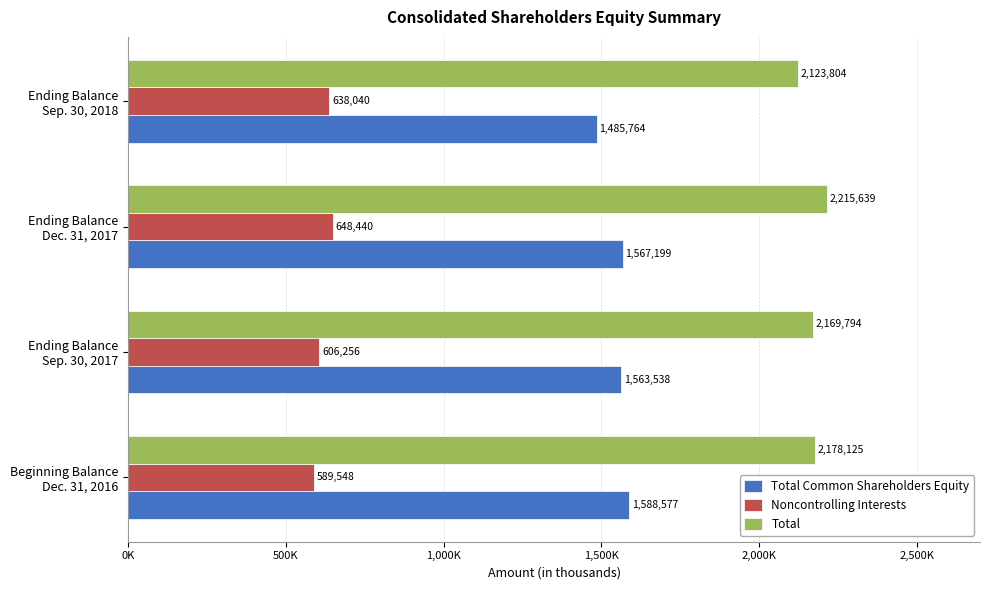

Which series has the largest range (max minus min)?

Total Common Shareholders Equity